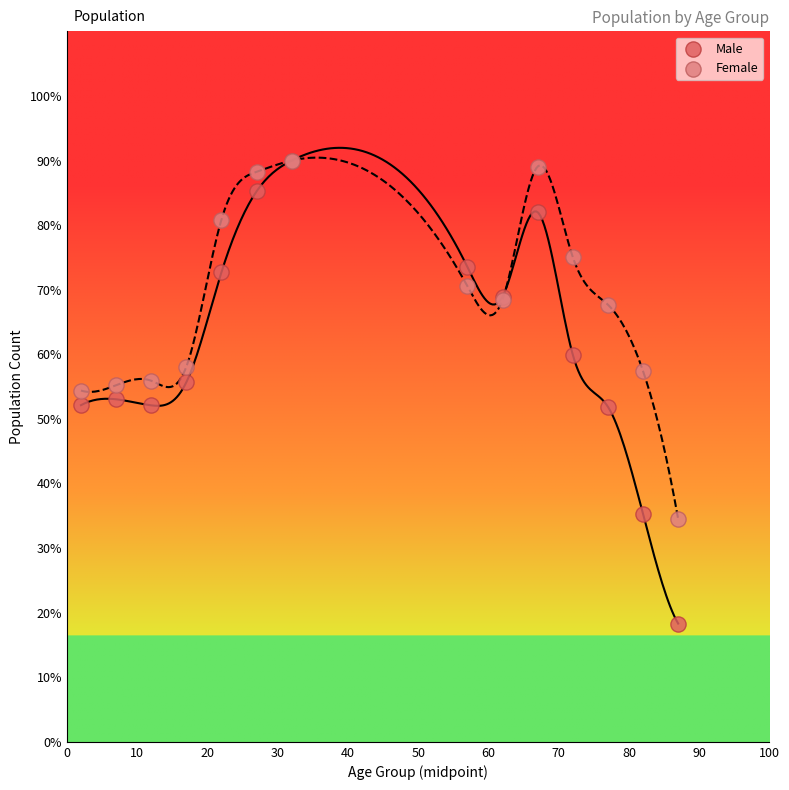

Which series has the widest spread of Y values?

Male